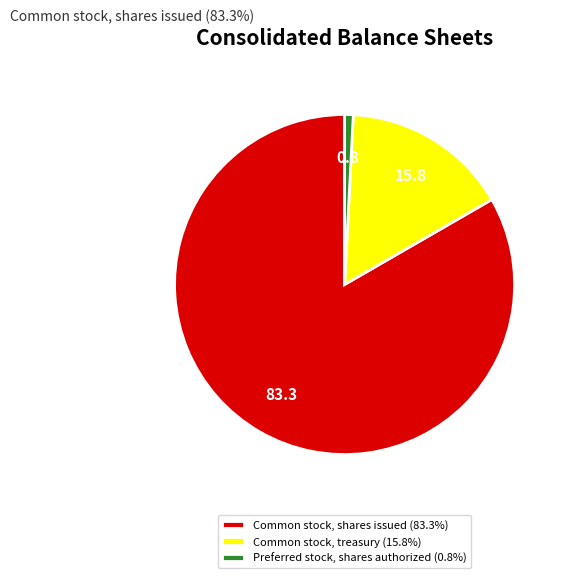

Is the sum of Preferred stock, shares authorized (0.8%) and Common stock, shares issued (83.3%) greater than half?

Yes